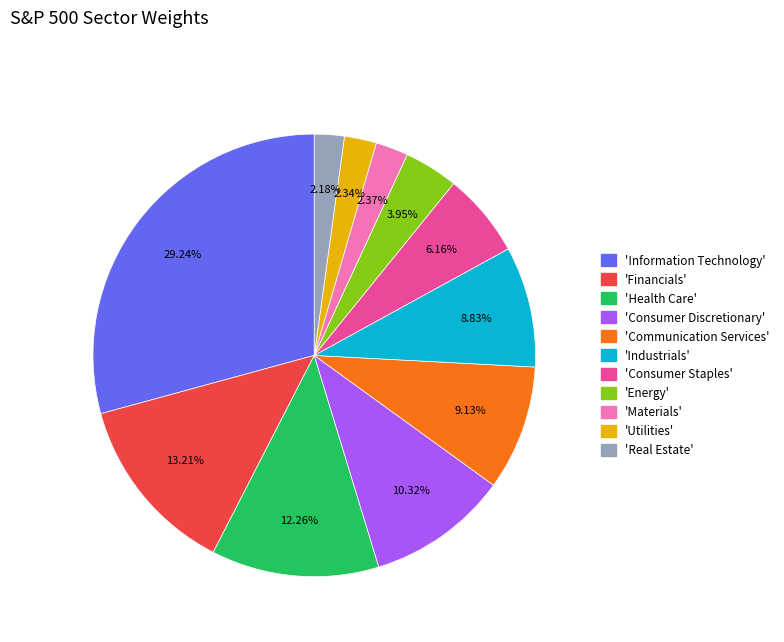

Does any single category account for the majority?

No